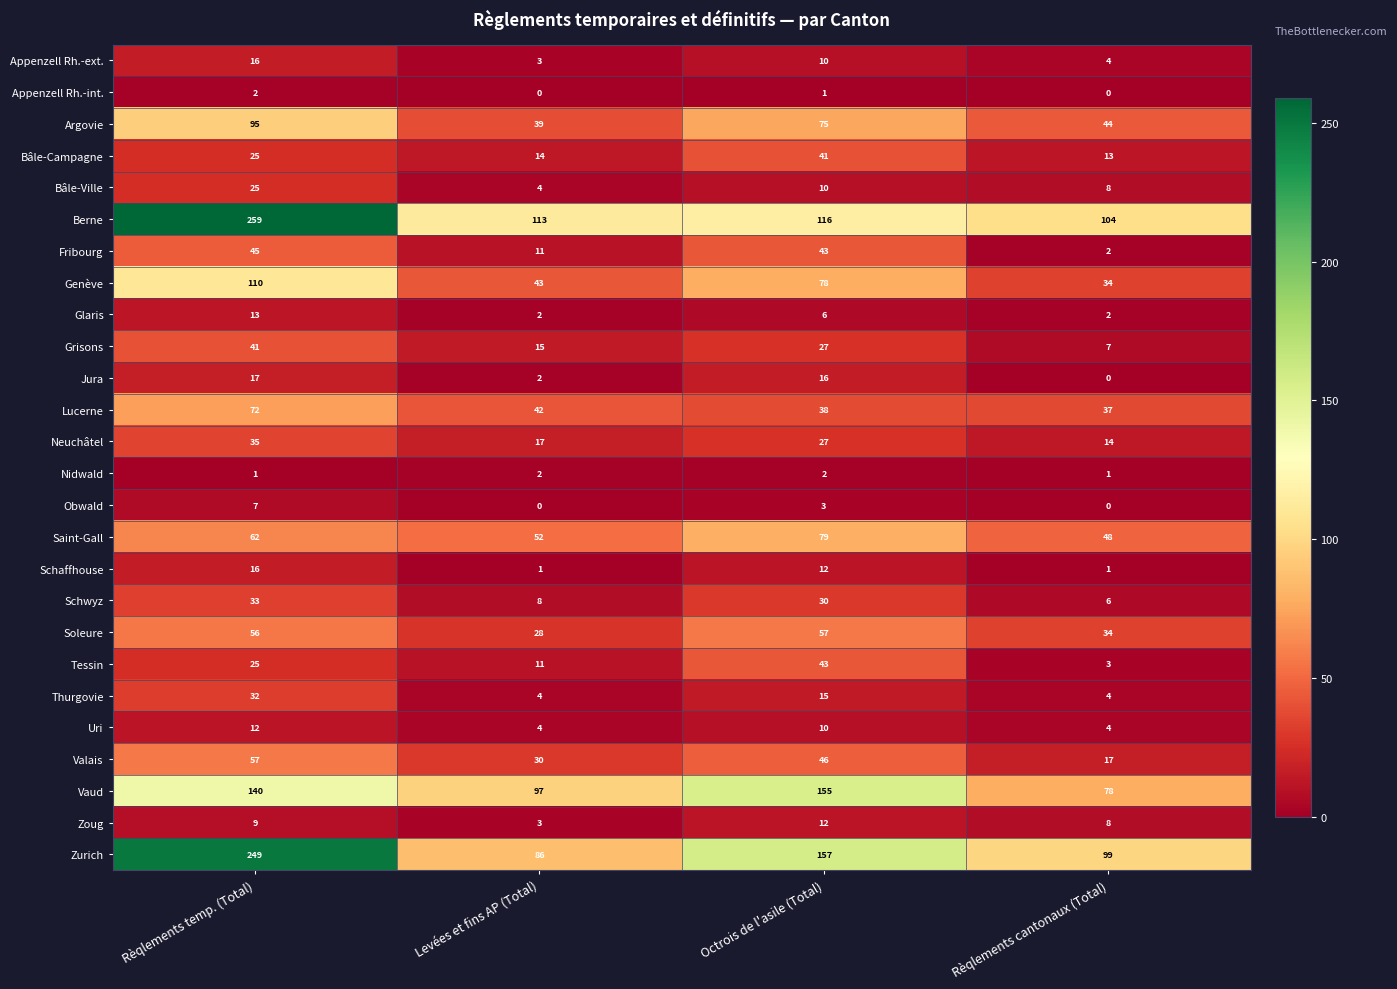

List the labels in order of Soleure value, largest first.

Octrois de l'asile (Total), Rèqlements temp. (Total), Rèqlements cantonaux (Total), Levées et fins AP (Total)